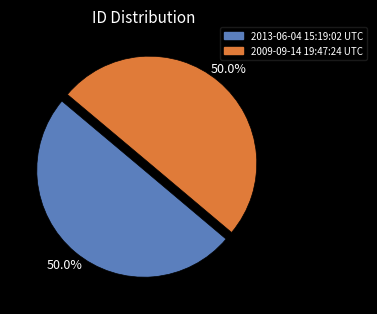

What portion of the pie excludes 2013-06-04 15:19:02 UTC?

50.0%